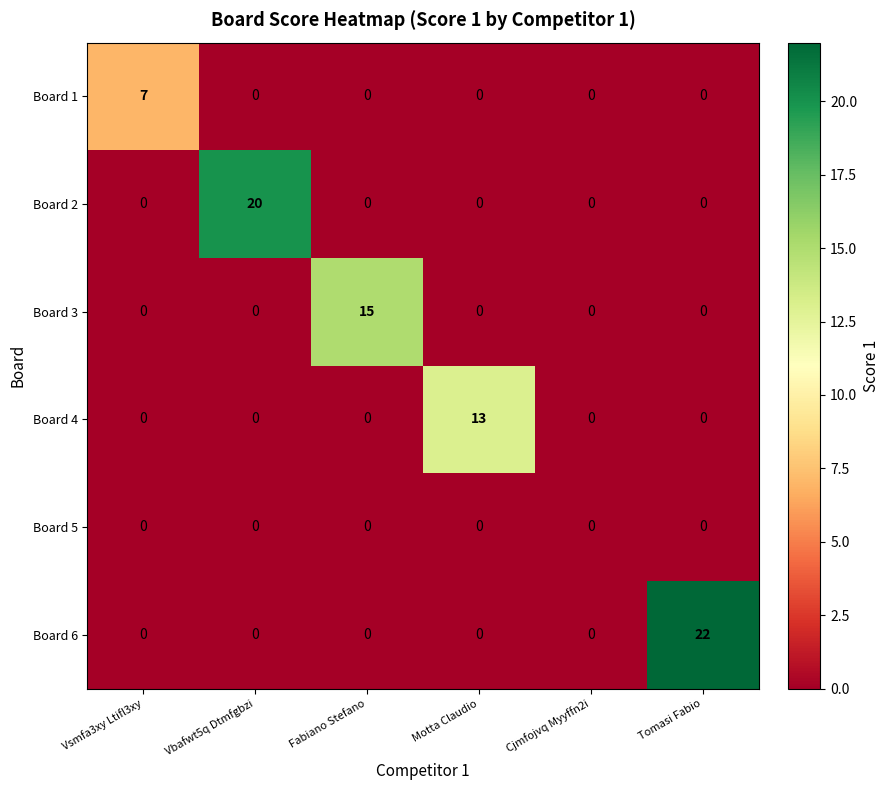

At how many categories does at least one series exceed 2?

5